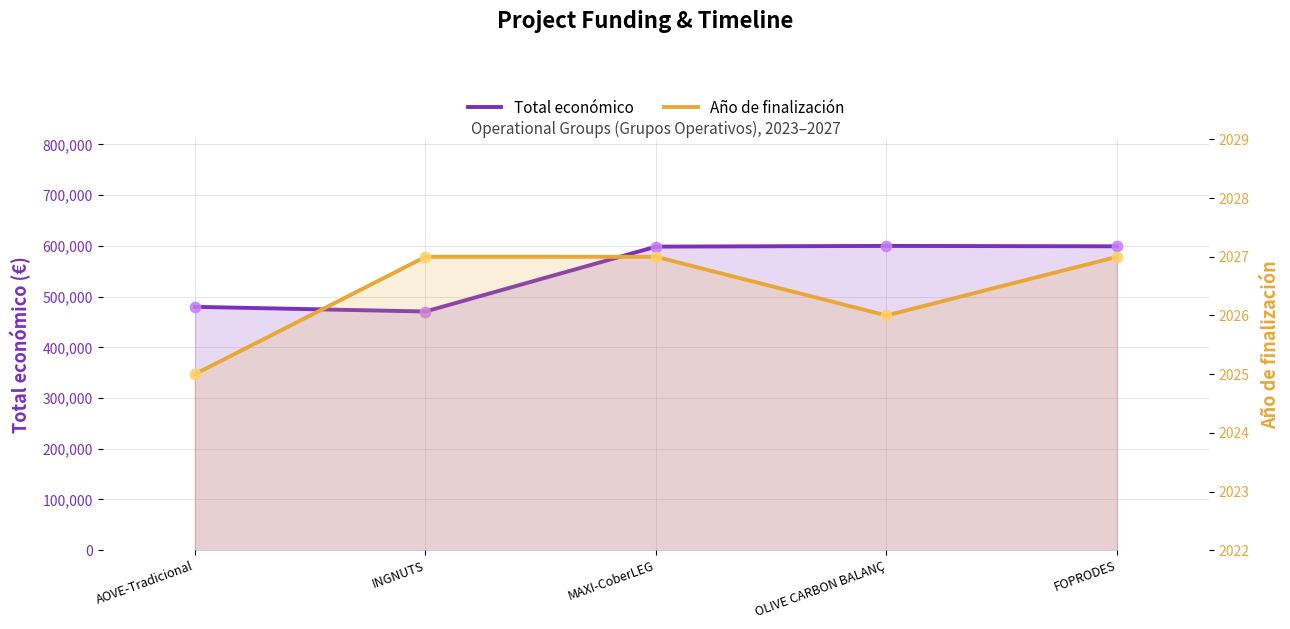

Which series reaches the minimum Y coordinate?

Año de finalización